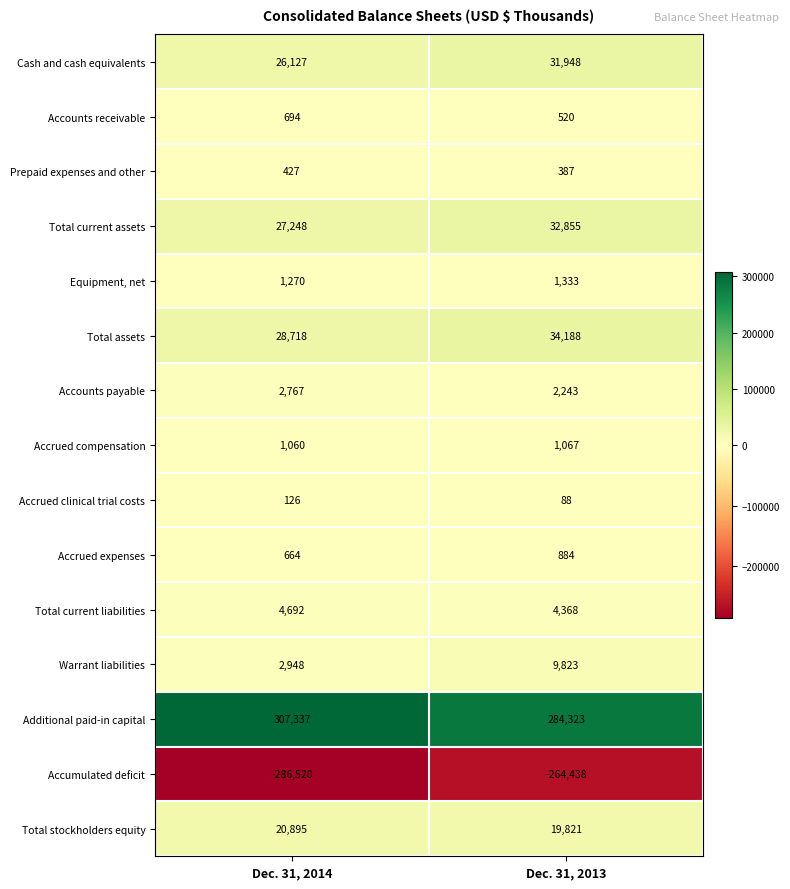

Count the number of data series in this chart.

15